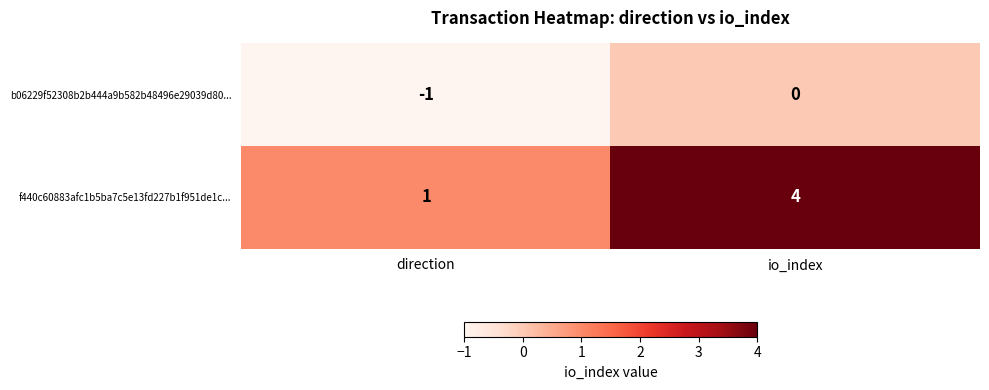

At how many categories does at least one series exceed 3?

1